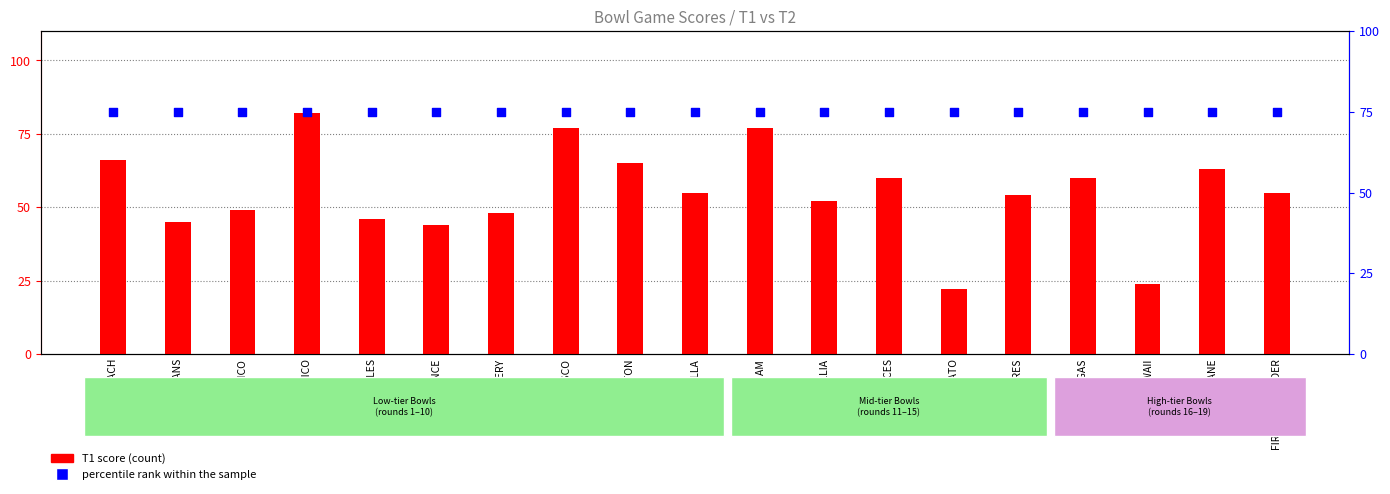

Which series contains the highest Y value?

T1 score